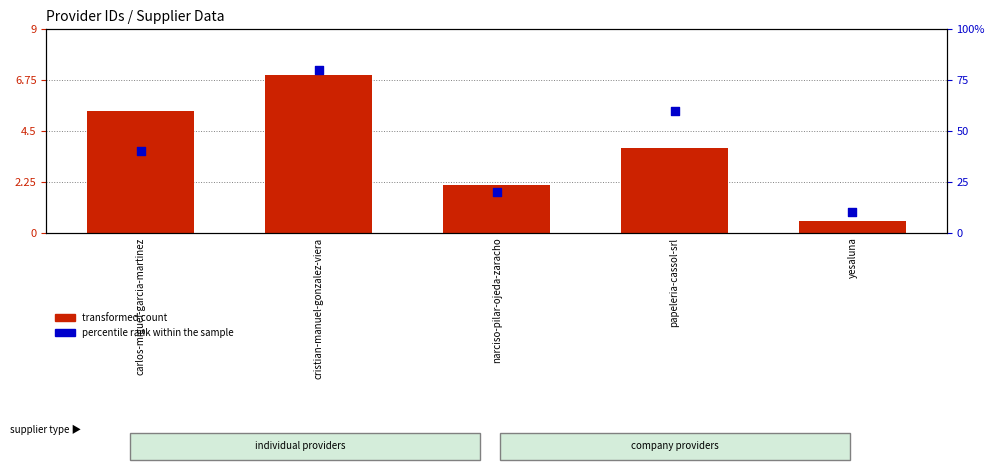

What are all the series names shown in the legend?

transformed count, percentile rank within the sample